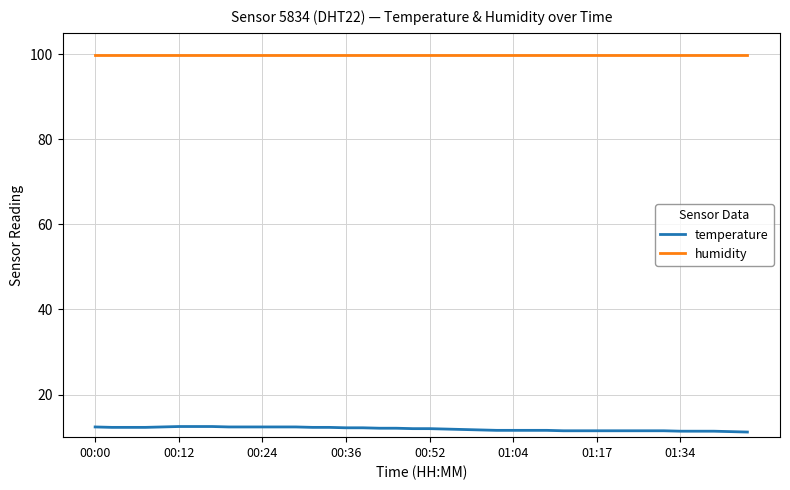

Which series has the largest total across all categories?

humidity